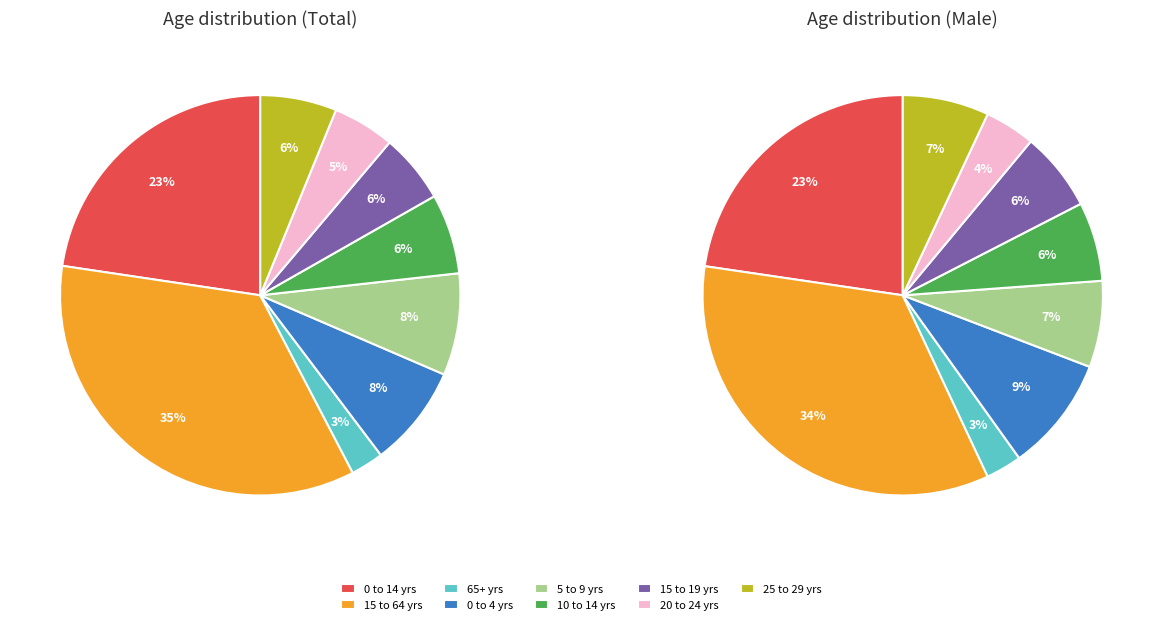

Approximately how many times larger is the value at 5 to 9 years compared to 20 to 24 years?

1.6